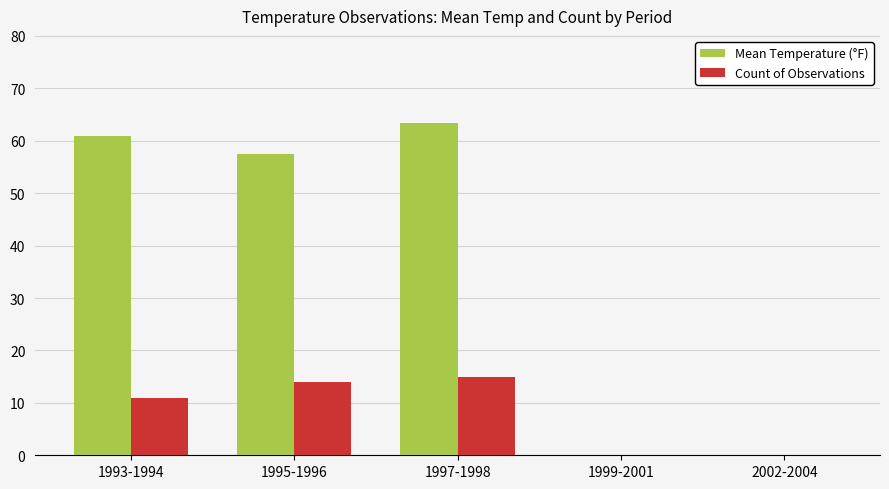

At which label is Mean Temperature (°F) closest to 31?

1995-1996